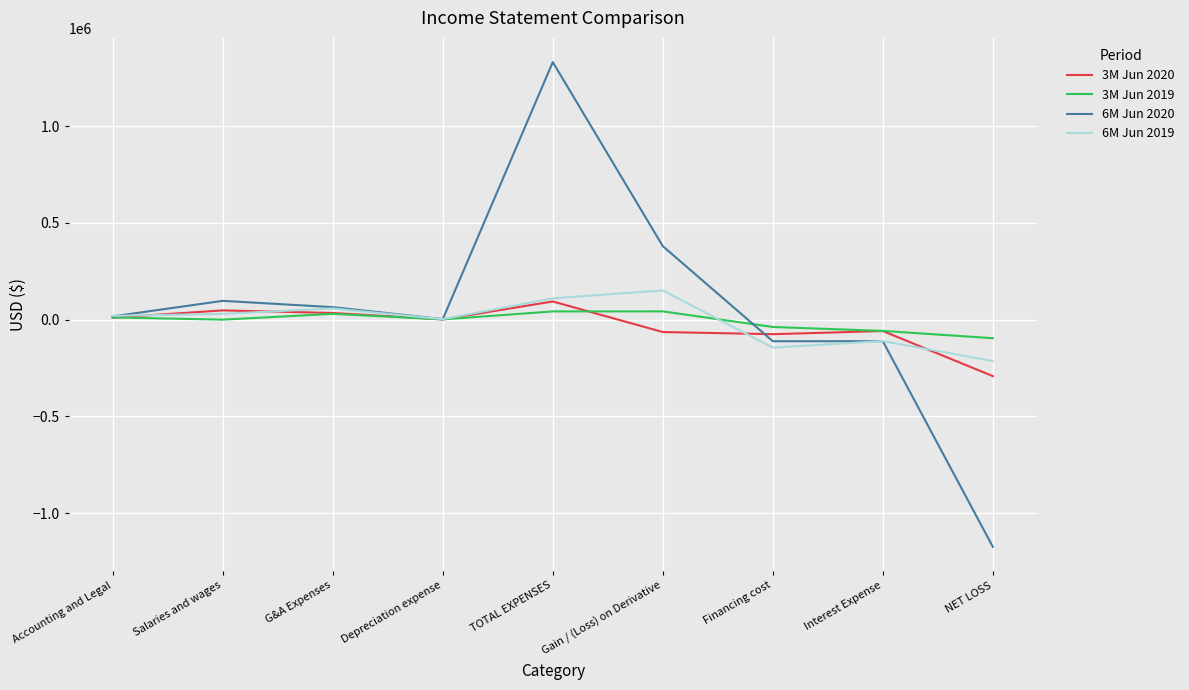

What is the spread (max minus min) of values at NET LOSS?

1078440